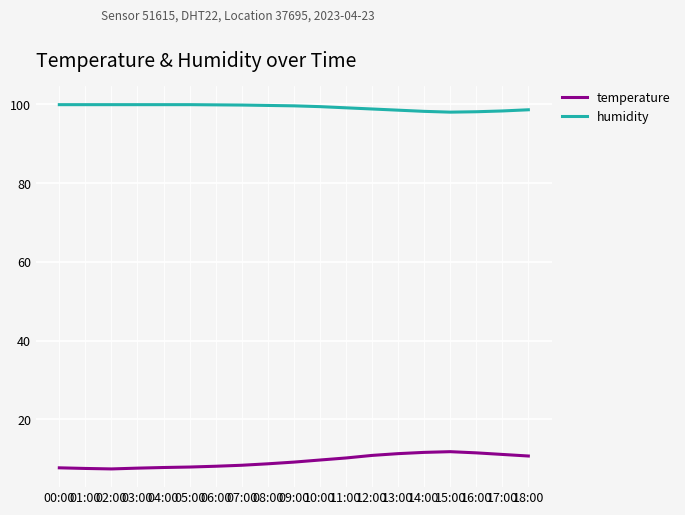

What is the sum of all temperature values?

179.0